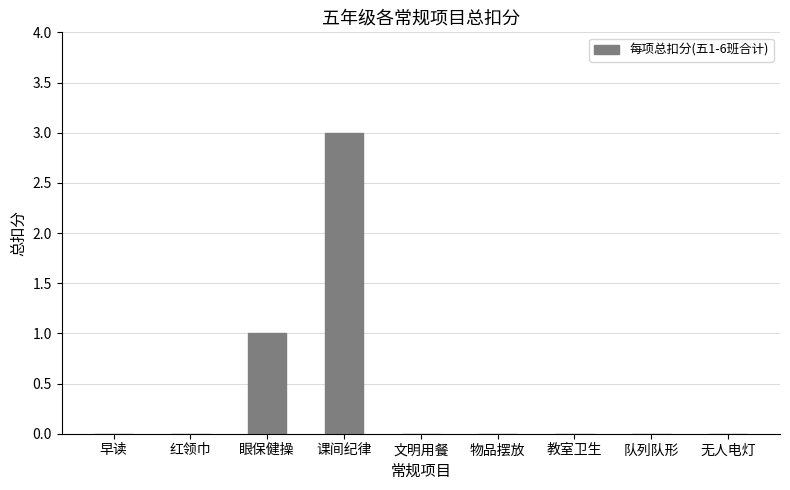

The chart shows a value of 0 at 物品摆放. True or false?

True